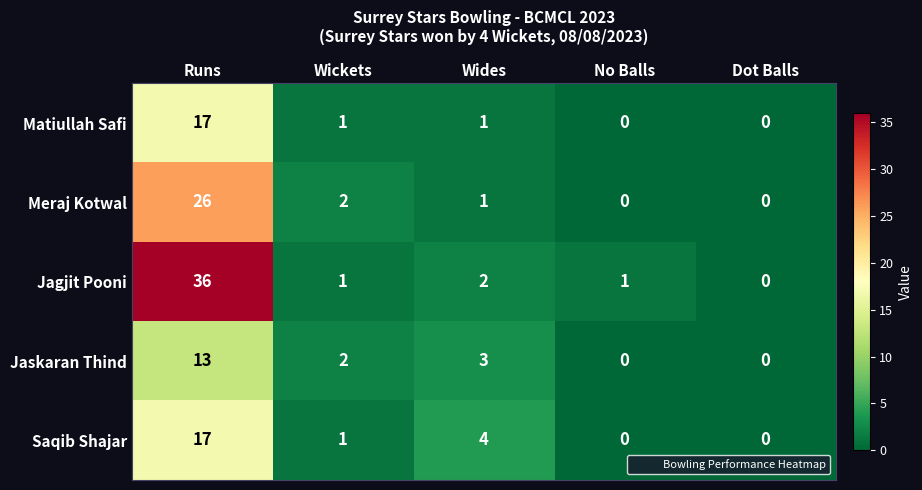

The value of Saqib Shajar at No Balls is -11. True or false?

False